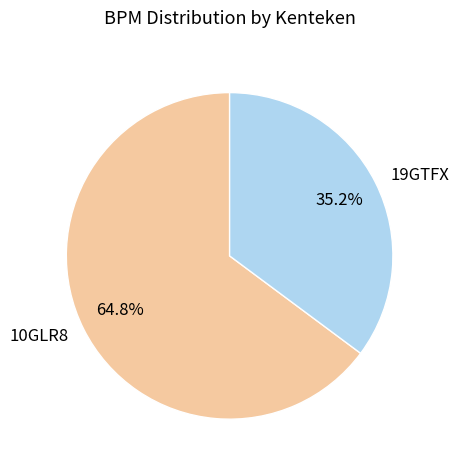

To the nearest percent, what is the difference between the 10GLR8 and 19GTFX slice percentages?

30%